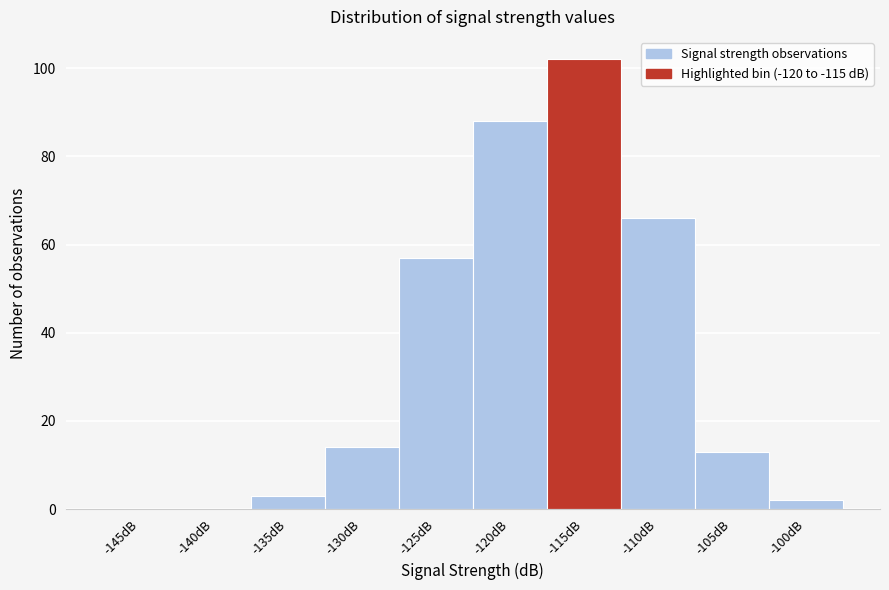

Reading left to right, list all the values displayed in this chart.

-145dB=0	-140dB=0	-135dB=3	-130dB=14	-125dB=57	-120dB=88	-115dB=102	-110dB=66	-105dB=13	-100dB=2